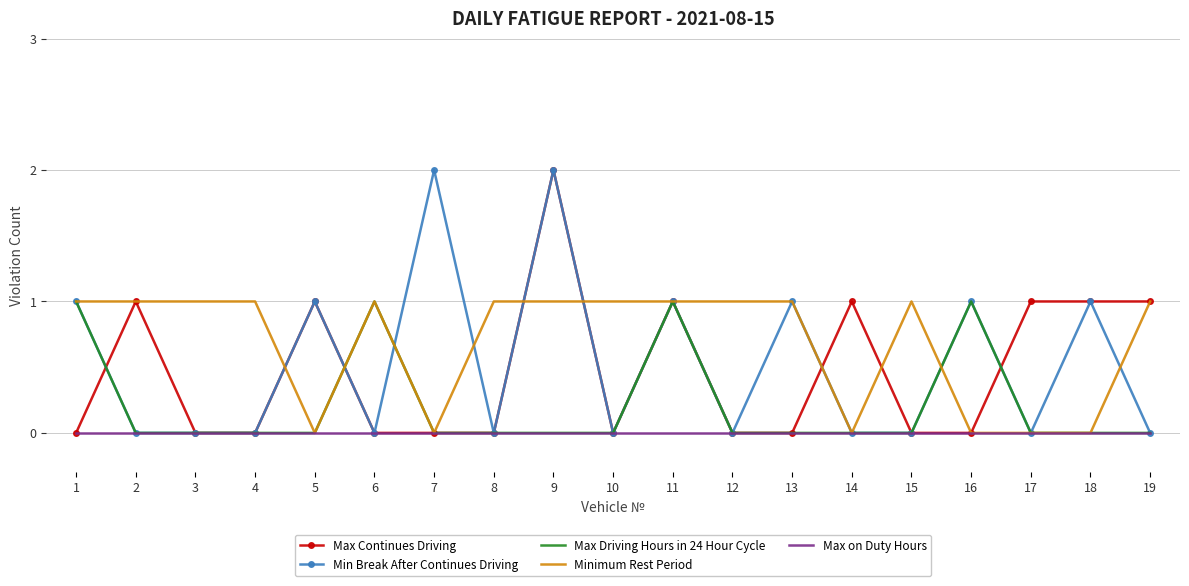

Count the number of categories in the chart.

19